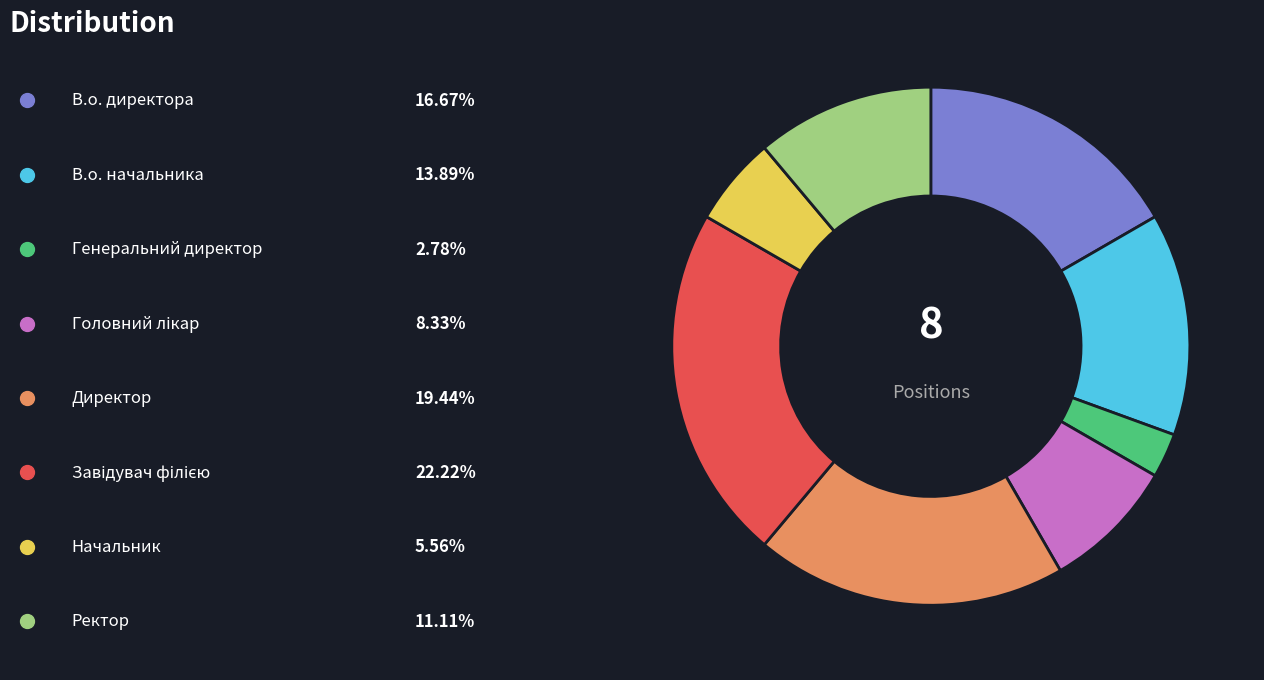

Is there a majority slice in this chart?

No